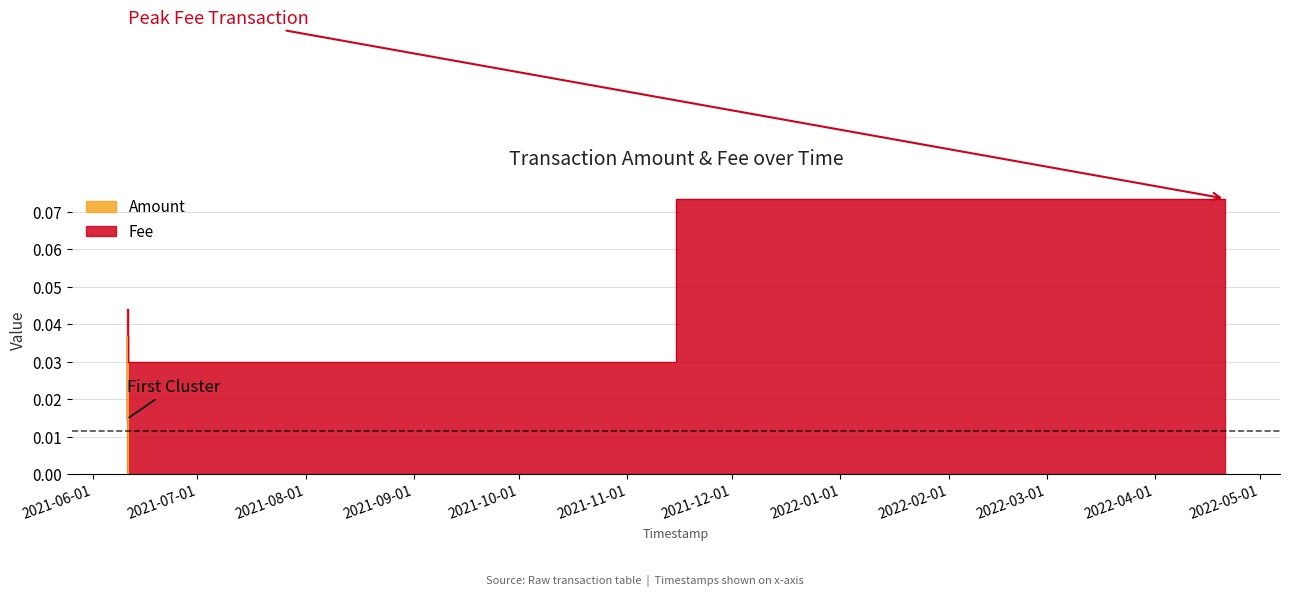

At which category does the data reach its first local peak?

2021-06-10 23:37:20